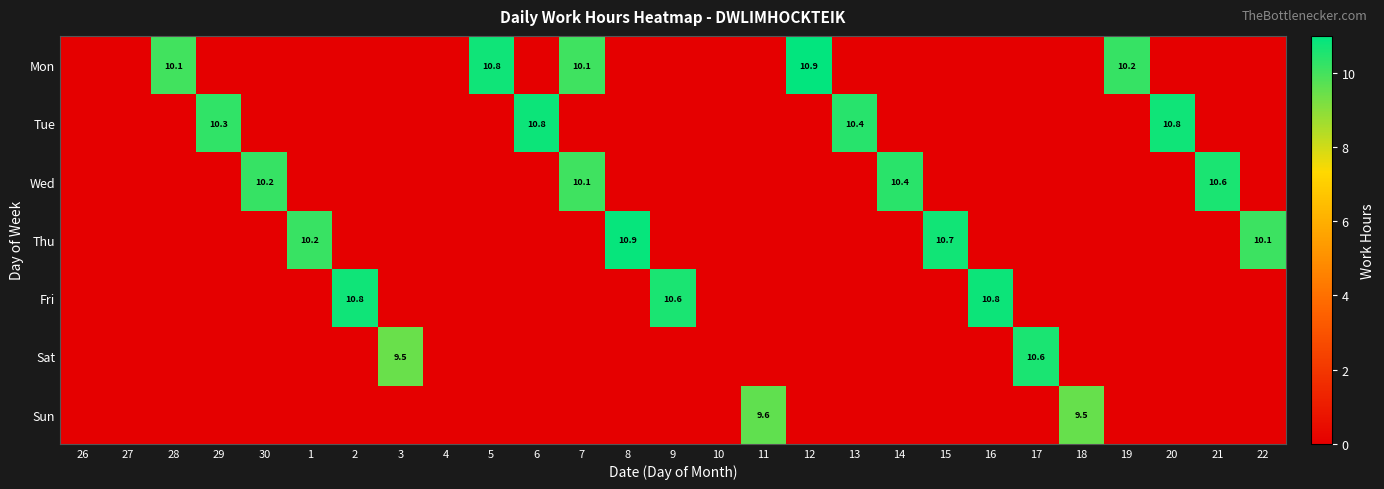

Is it true that Sat equals -4.1 at 18?

False